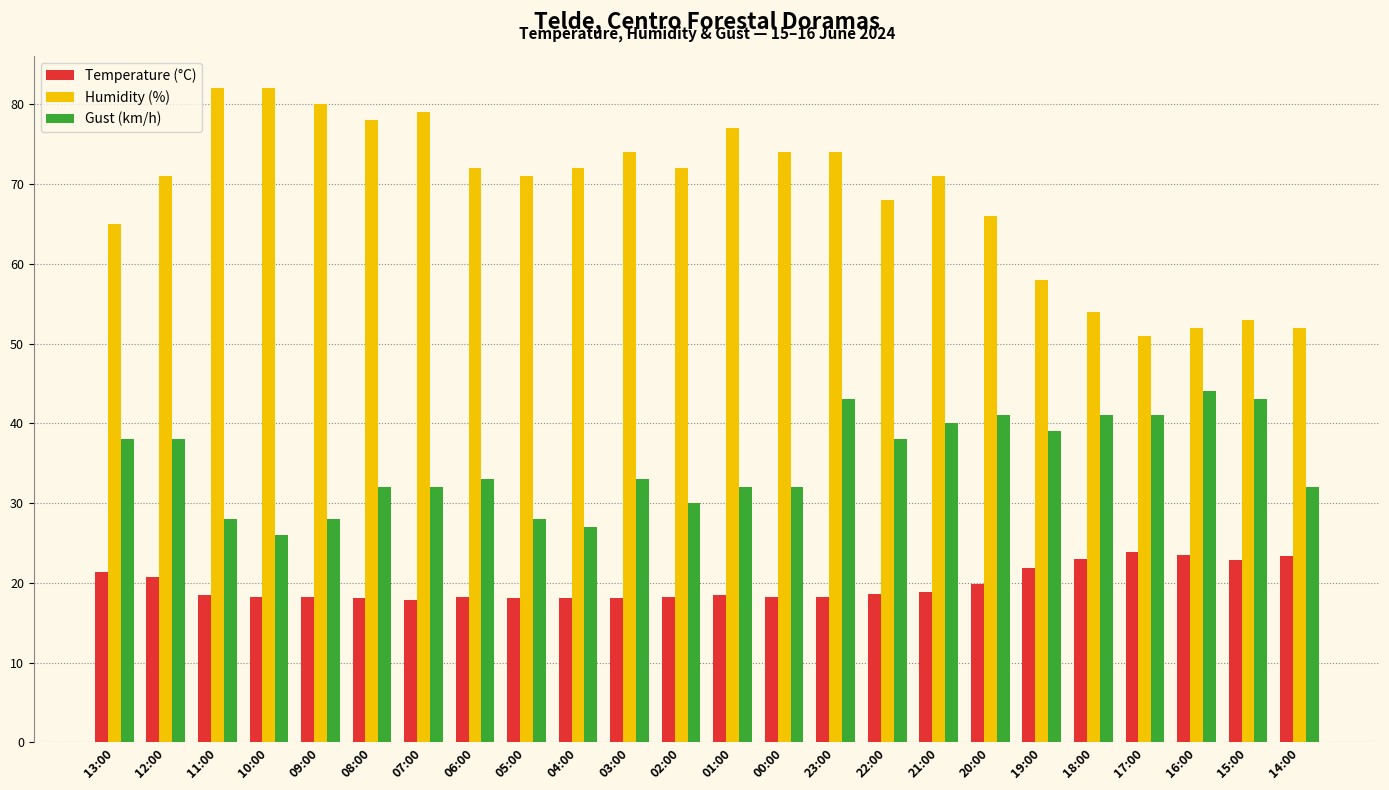

At 17:00, list the series in order from largest to smallest.

Humidity (%), Gust (km/h), Temperature (°C)